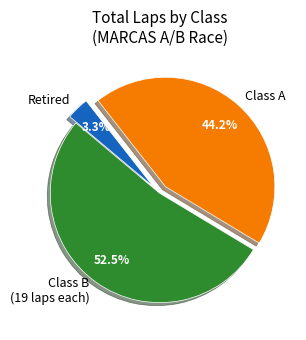

Rank the categories by value from lowest to highest.

Retired, Class A, Class B (19 laps each)